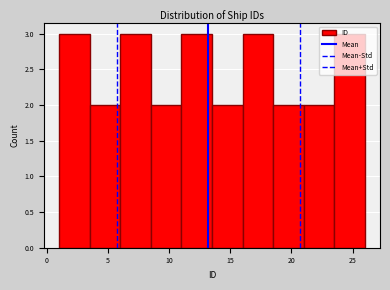

Reading left to right, list every bar in this chart as the range it spans on the x-axis followed by its height. The values are not printed on the chart, so give them approximately, as read against the axis.

1.0 to 3.5: 3
3.5 to 6.0: 2
6.0 to 8.5: 3
8.5 to 11.0: 2
11.0 to 13.5: 3
13.5 to 16.0: 2
16.0 to 18.5: 3
18.5 to 21.0: 2
21.0 to 23.5: 2
23.5 to 26.0: 3